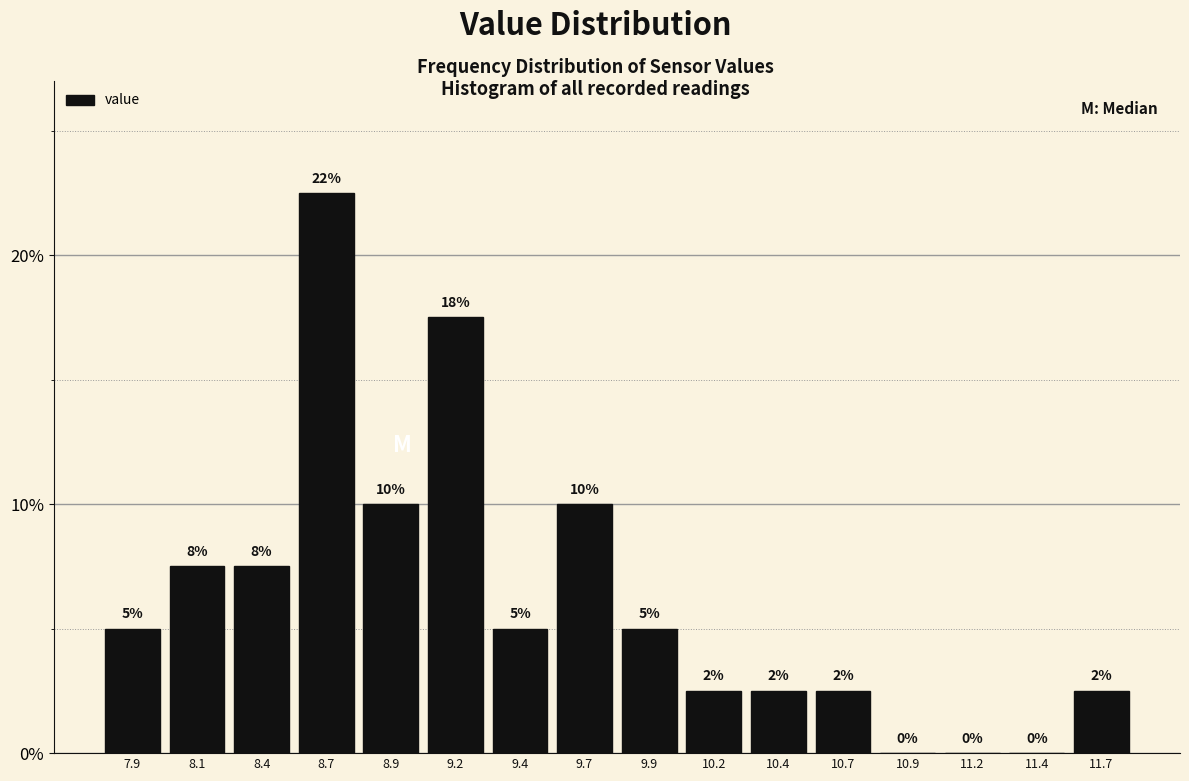

The chart shows a value of 11.6 at 8.1. True or false?

False